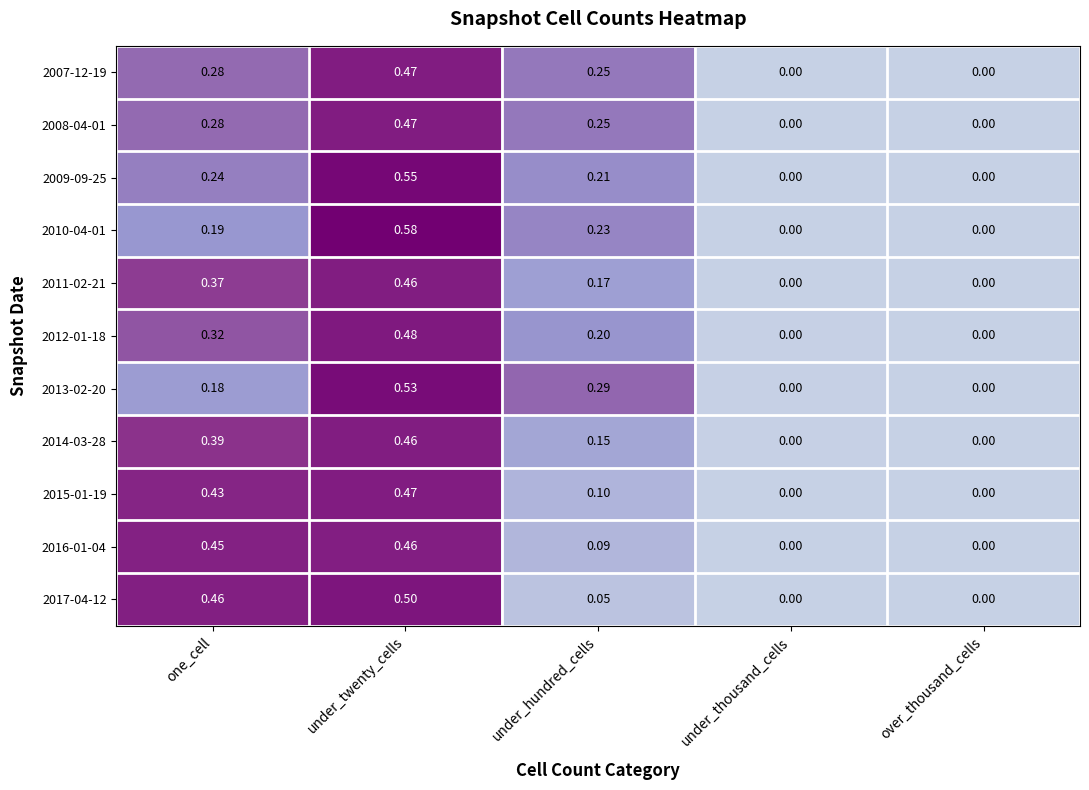

Which category has the highest value in the 2014-03-28 series?

under_twenty_cells